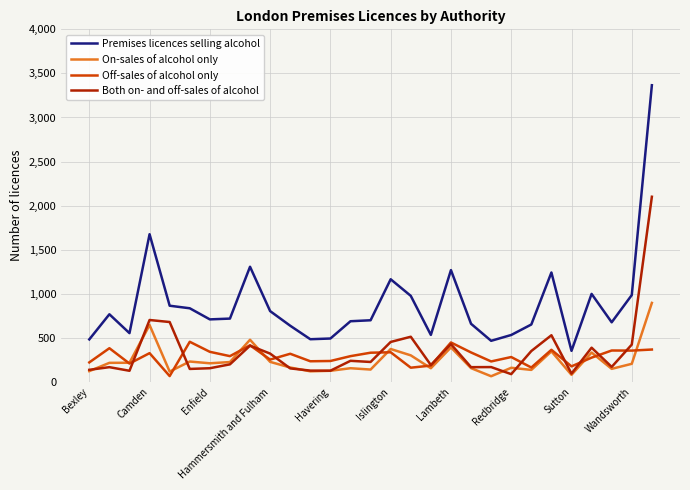

What is the maximum value shown in the chart?

3366